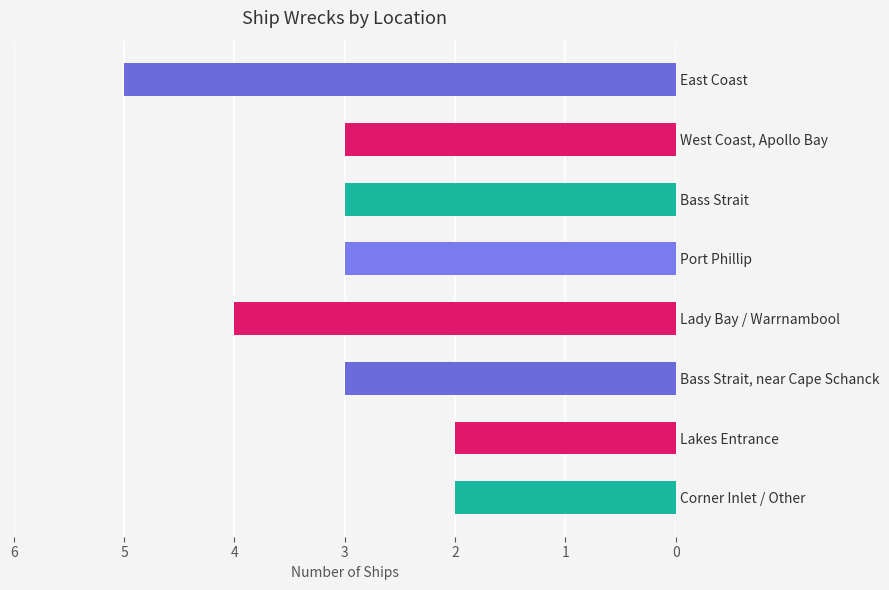

Reading top to bottom, extract all data points from this chart.

5	3	3	3	4	3	2	2